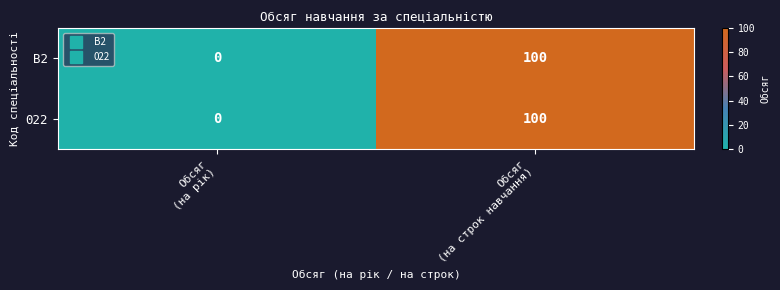

What is the maximum value shown in the chart?

100